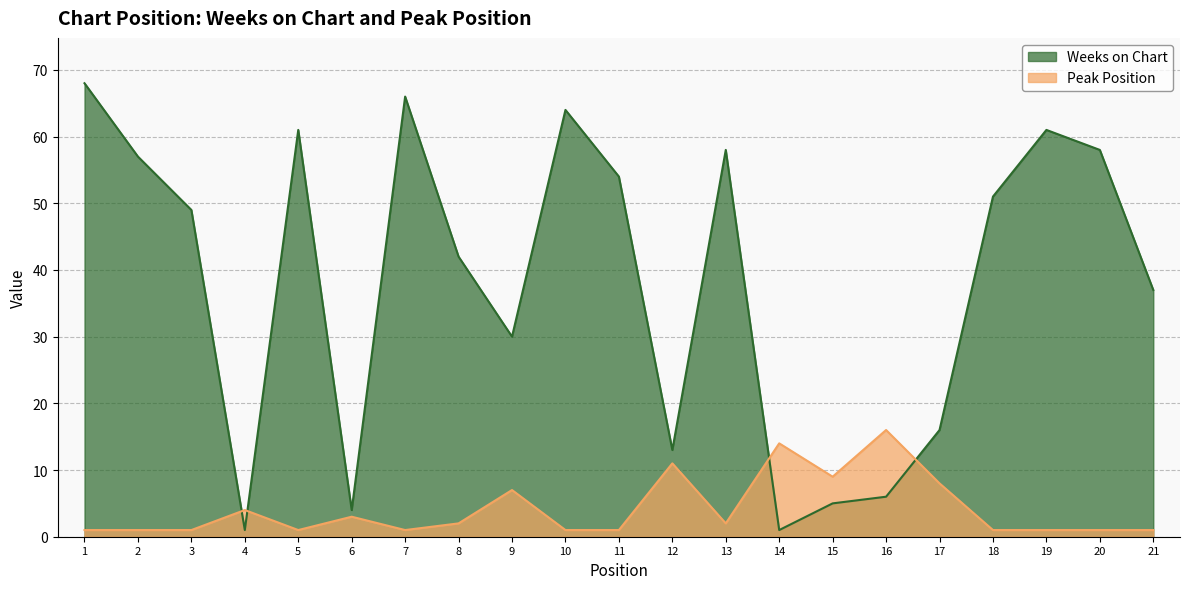

Between 19 and 20, which is larger?

19